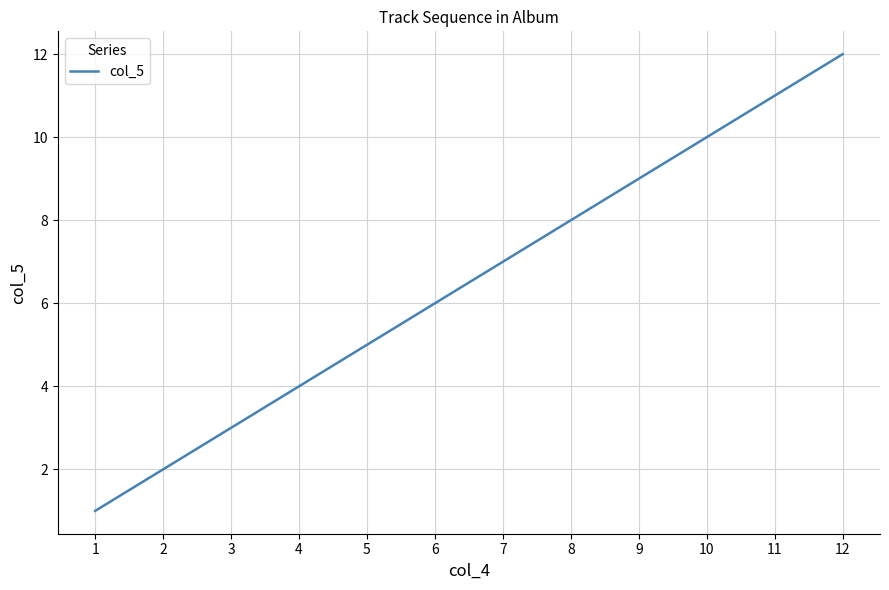

How many lines are shown in the chart?

1